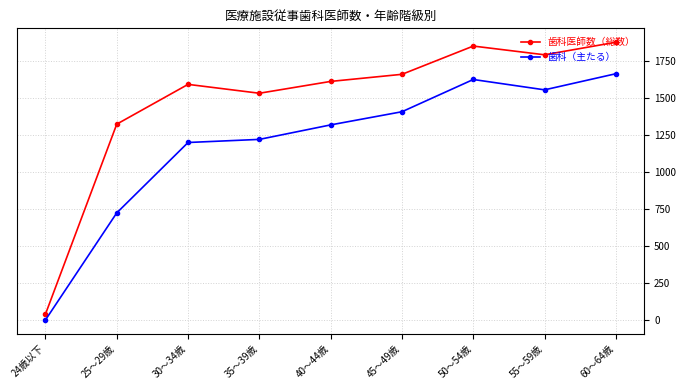

What is the label of the 8th point from the right?

25～29歳